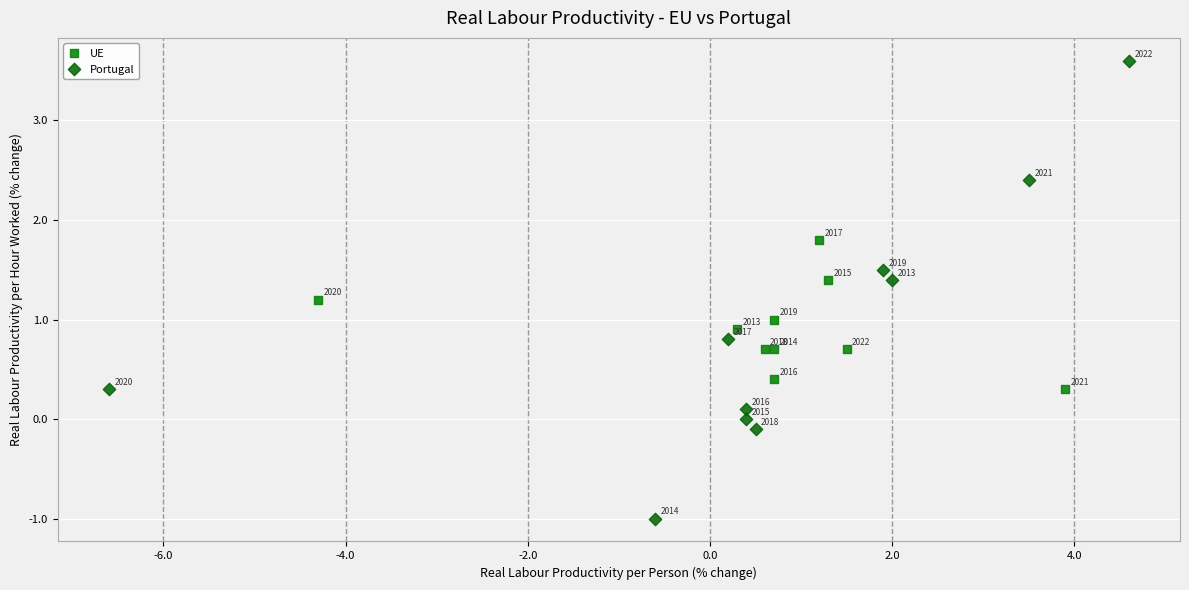

Which series reaches the maximum Y coordinate?

Portugal